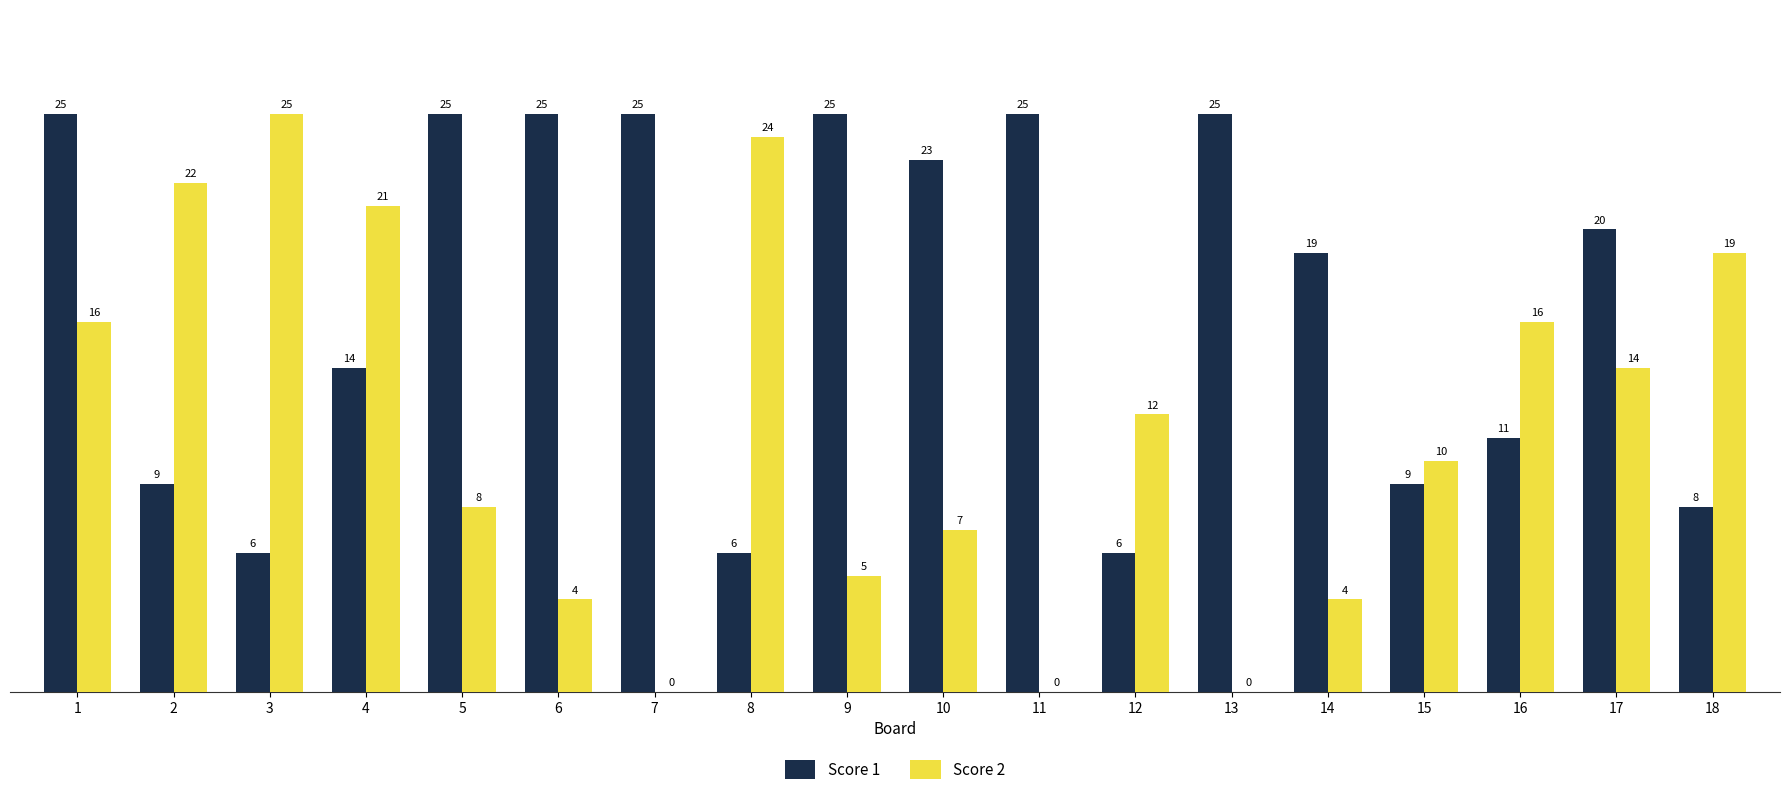

Reading left to right, extract all data points from this chart.

Score 1: 1=25	2=9	3=6	4=14	5=25	6=25	7=25	8=6	9=25	10=23	11=25	12=6	13=25	14=19	15=9	16=11	17=20	18=8
Score 2: 1=16	2=22	3=25	4=21	5=8	6=4	7=0	8=24	9=5	10=7	11=0	12=12	13=0	14=4	15=10	16=16	17=14	18=19